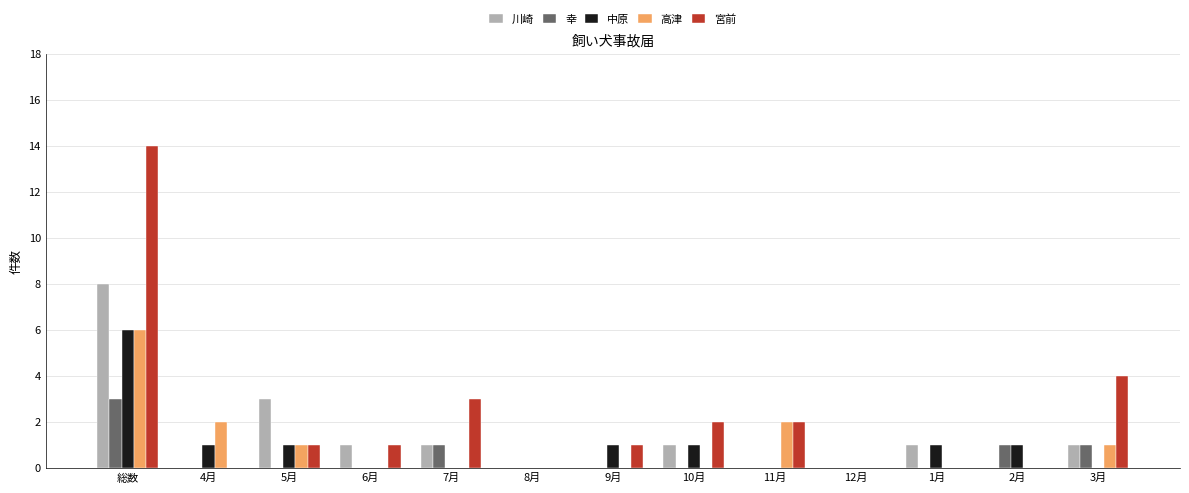

At which category is the sum across all series the highest?

総数